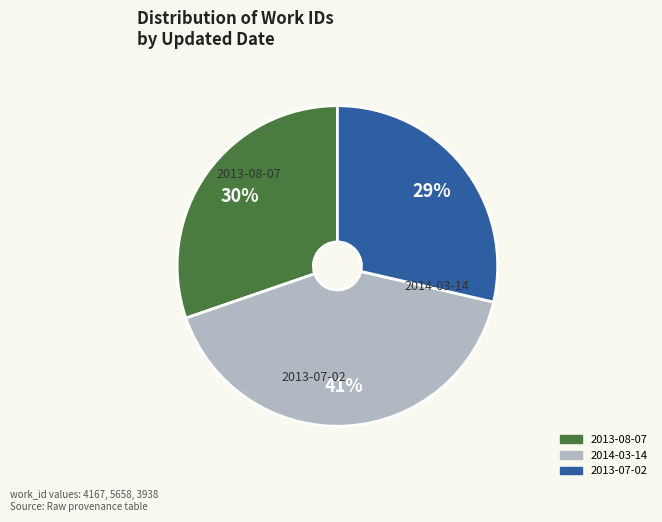

Count the number of slices in the pie.

3